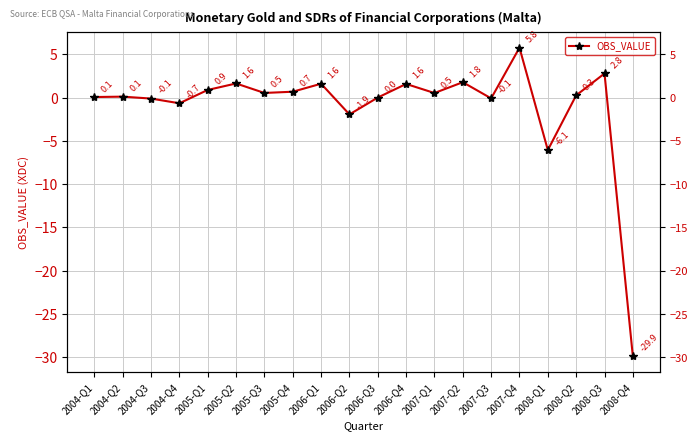

Reading right to left, what are all the values shown in this chart?

2008-Q4=-29.9	2008-Q3=2.8	2008-Q2=0.3	2008-Q1=-6.1	2007-Q4=5.8	2007-Q3=-0.1	2007-Q2=1.8	2007-Q1=0.5	2006-Q4=1.6	2006-Q3=0.0	2006-Q2=-1.9	2006-Q1=1.6	2005-Q4=0.7	2005-Q3=0.5	2005-Q2=1.6	2005-Q1=0.9	2004-Q4=-0.7	2004-Q3=-0.1	2004-Q2=0.1	2004-Q1=0.1